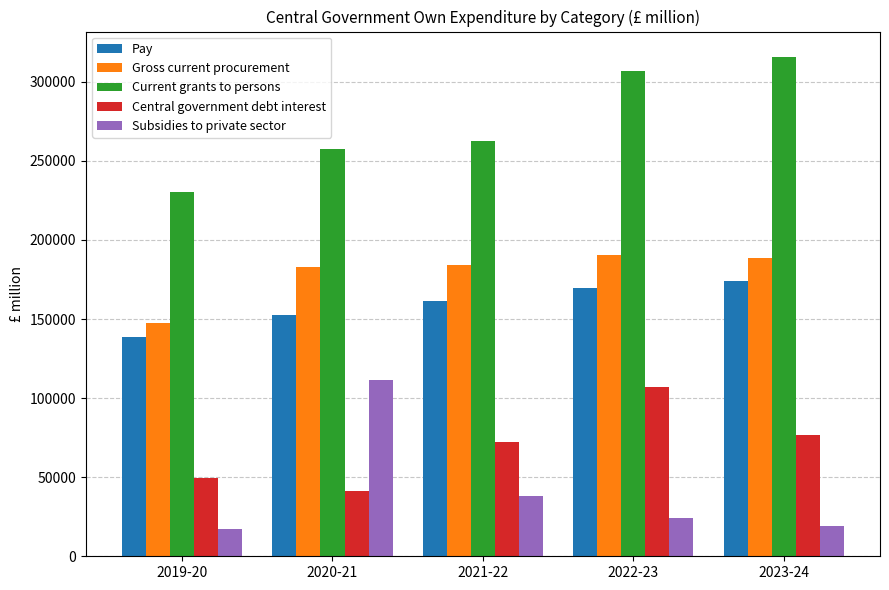

What is the label of the 4th bar from the right?

2020-21